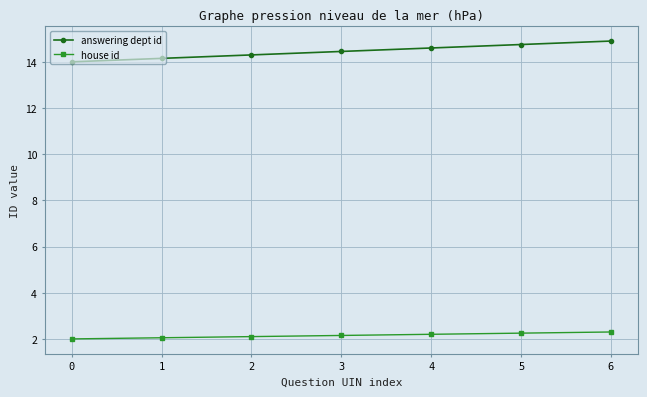

What is the difference between the highest and lowest values at 2?

12.2